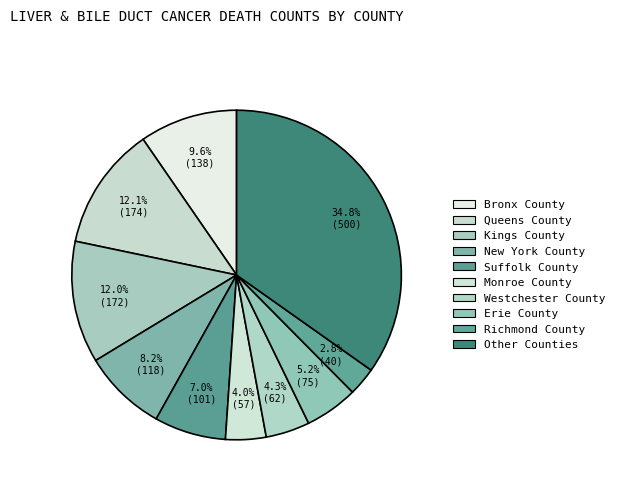

Which has a higher value, New York County or Suffolk County?

New York County